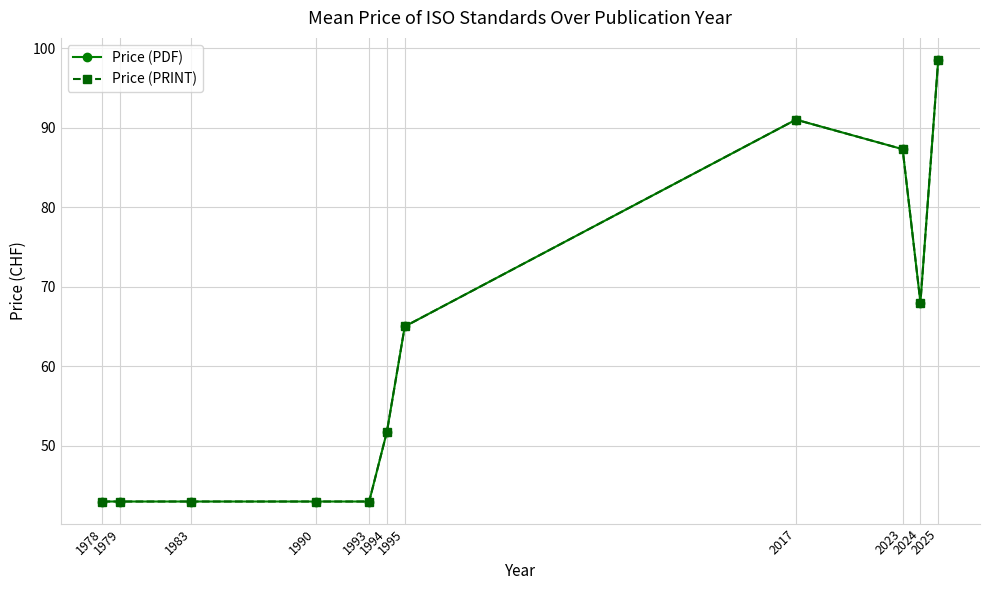

True or false: Price (PRINT) has more than 1 points higher than both neighbors.

False